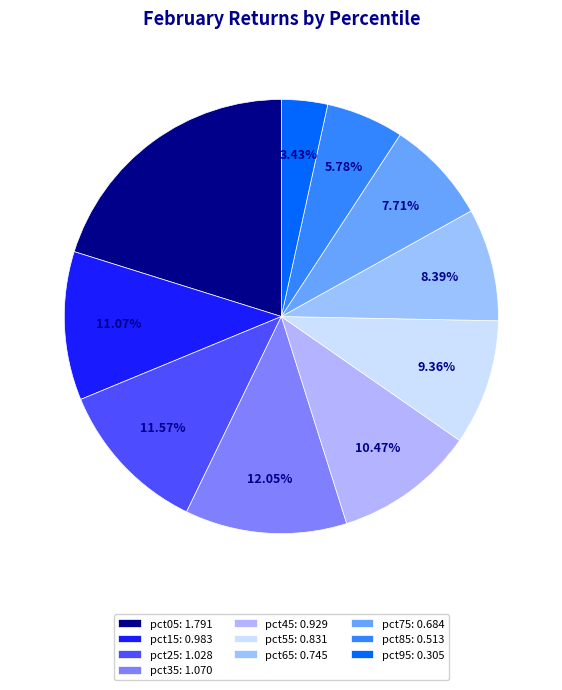

What percentage do pct25 and pct45 together represent?

22.0%